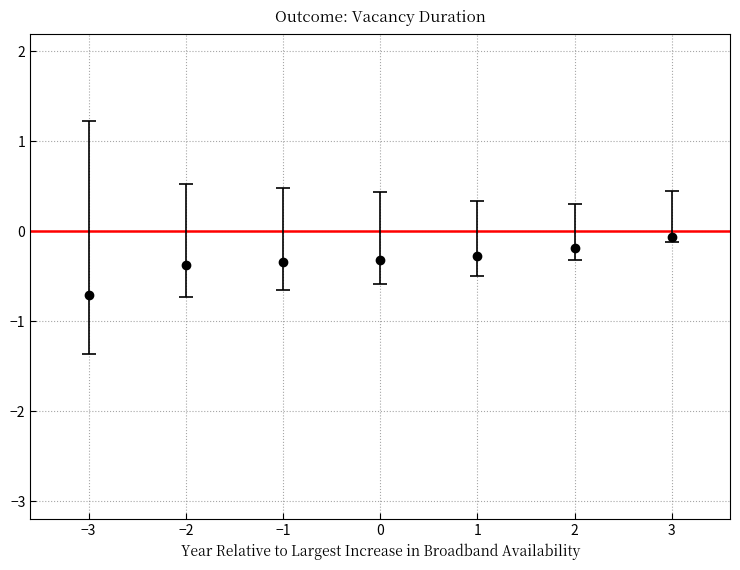

How many series are shown in this chart?

1